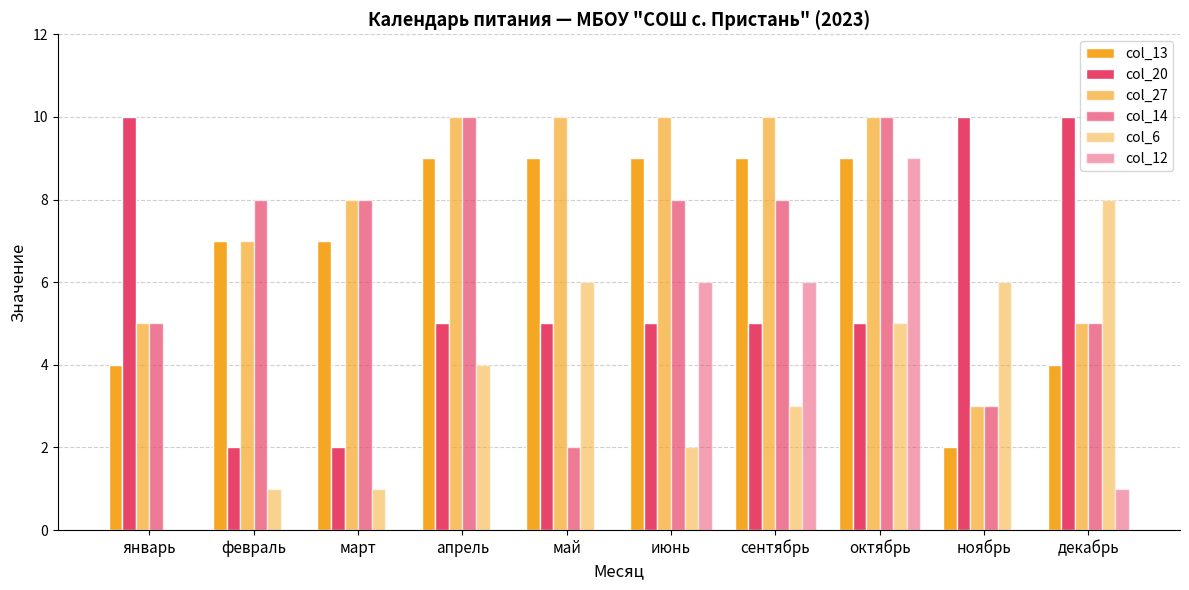

Rank the categories by col_13 value from lowest to highest.

ноябрь, январь, декабрь, февраль, март, апрель, май, июнь, сентябрь, октябрь